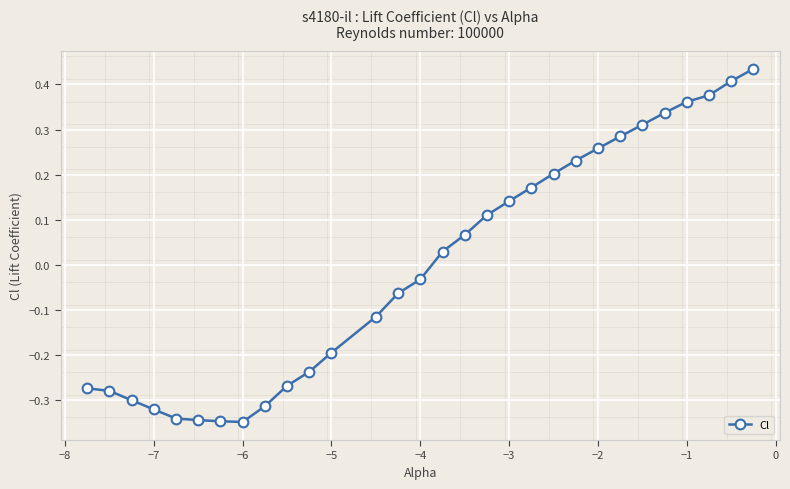

What is the difference between the second highest and second lowest values?

0.8